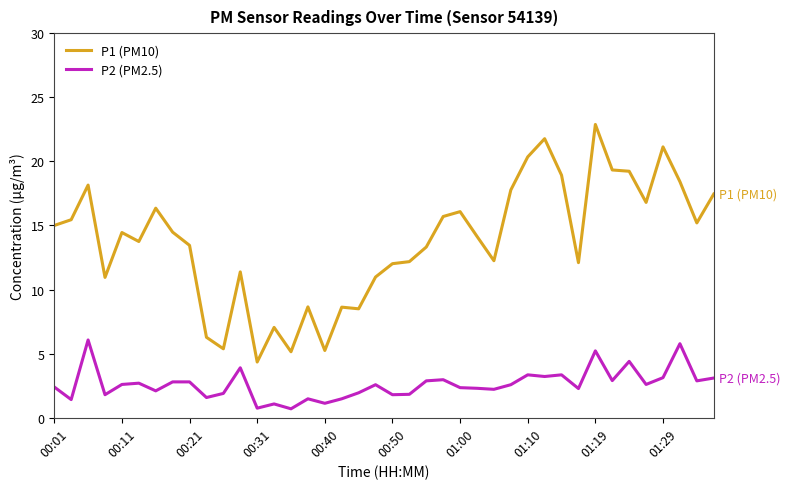

Which series has the largest total across all categories?

P1 (PM10)